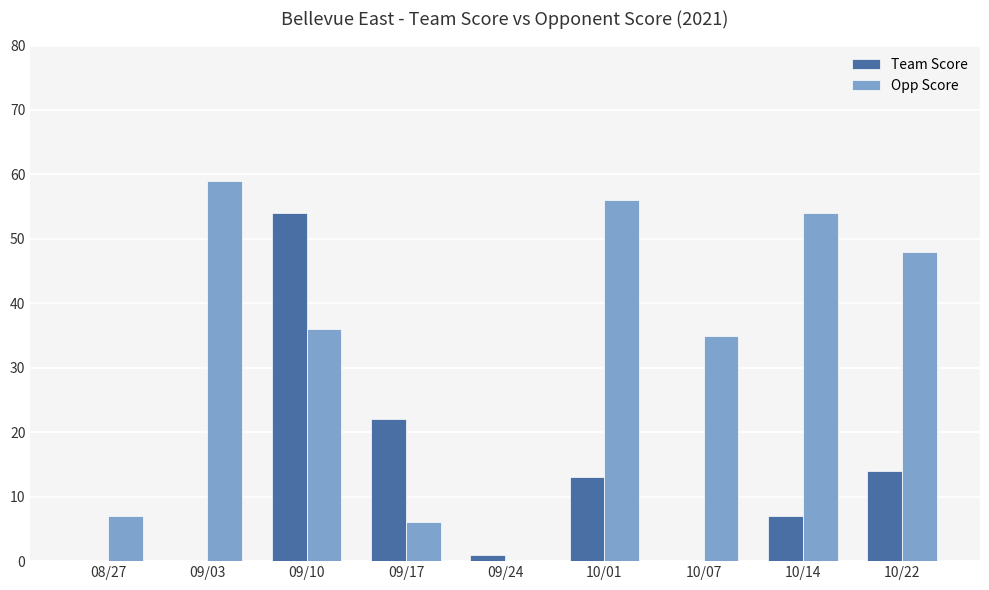

How many distinct data groups are displayed?

2